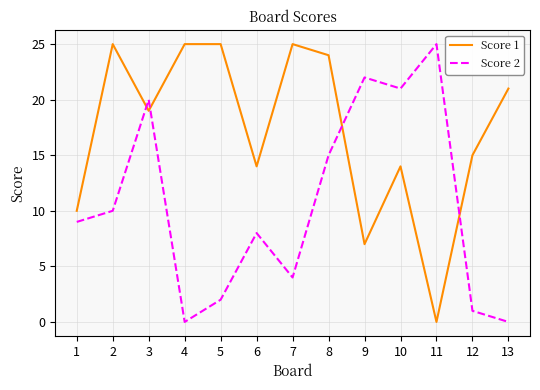

The Score 2 series shows 20 at 3. True or false?

True